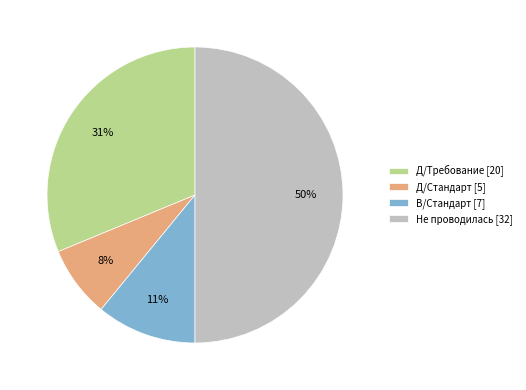

Does В/Стандарт account for over 50% of the chart?

No